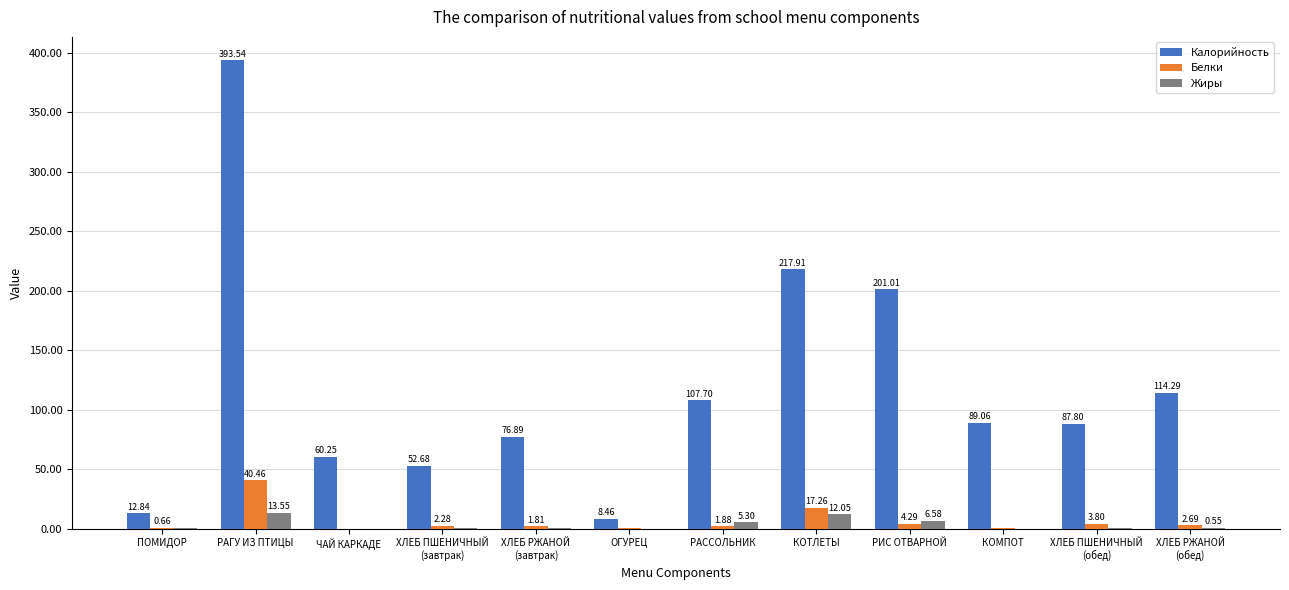

Are the bars horizontal?

No